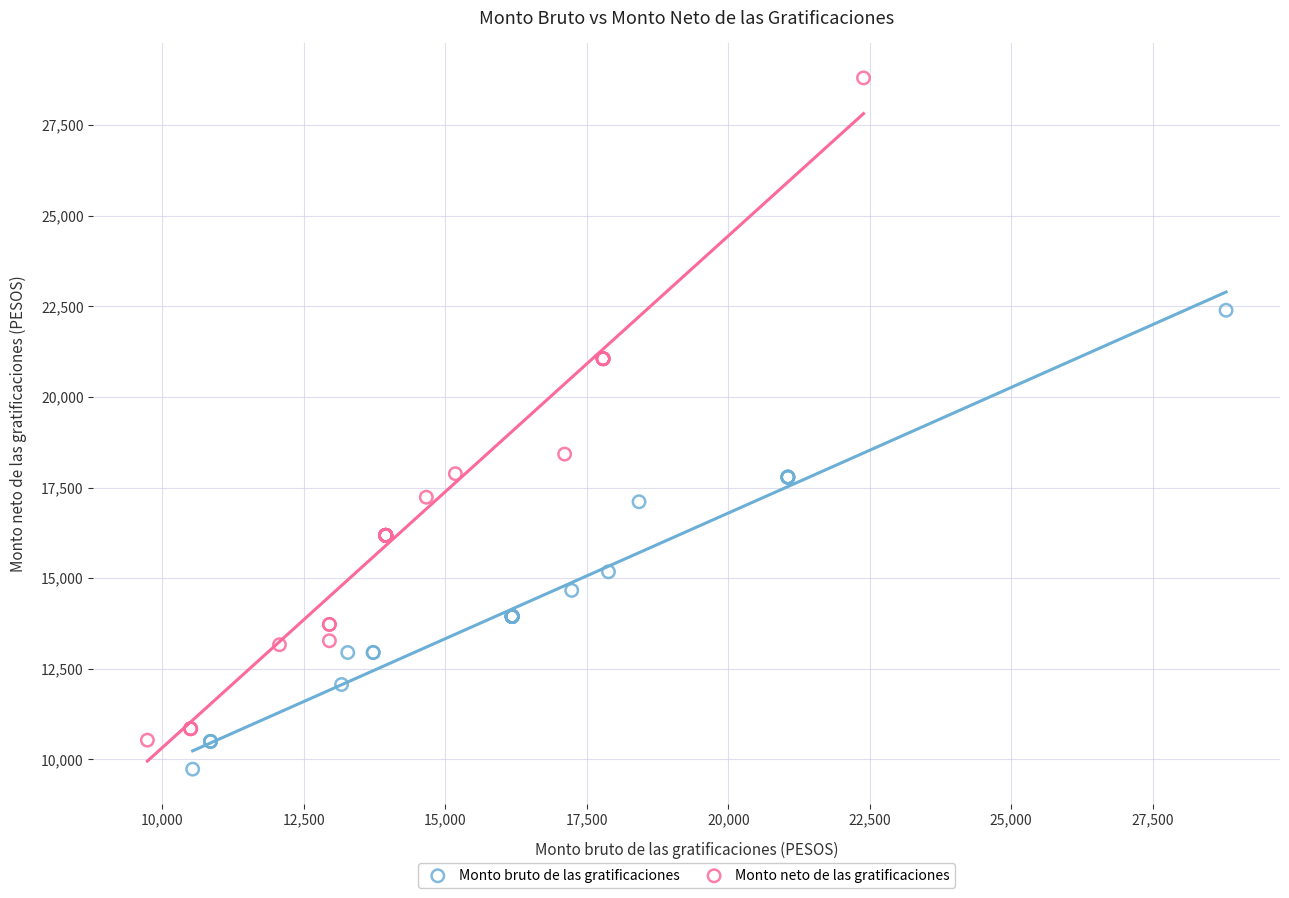

Which series reaches the maximum Y coordinate?

Monto neto de las gratificaciones